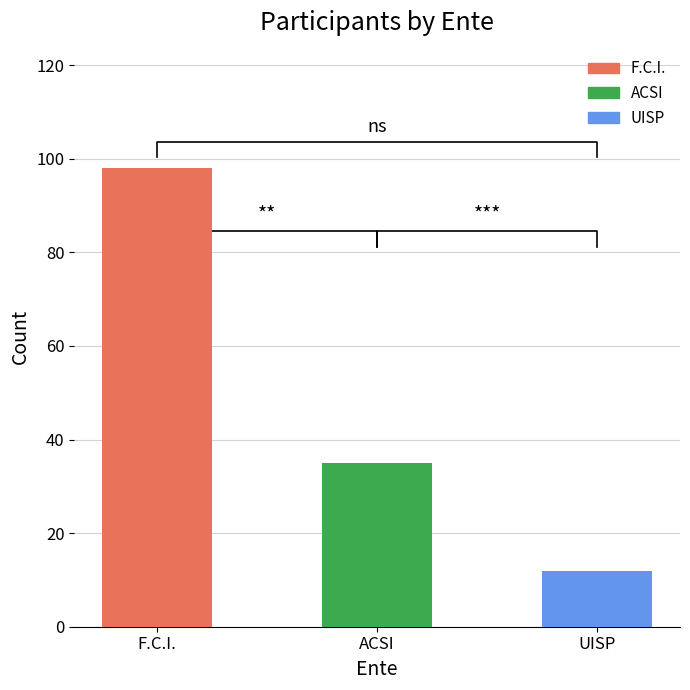

At F.C.I., list the series in order from smallest to largest.

UISP, ACSI, F.C.I.